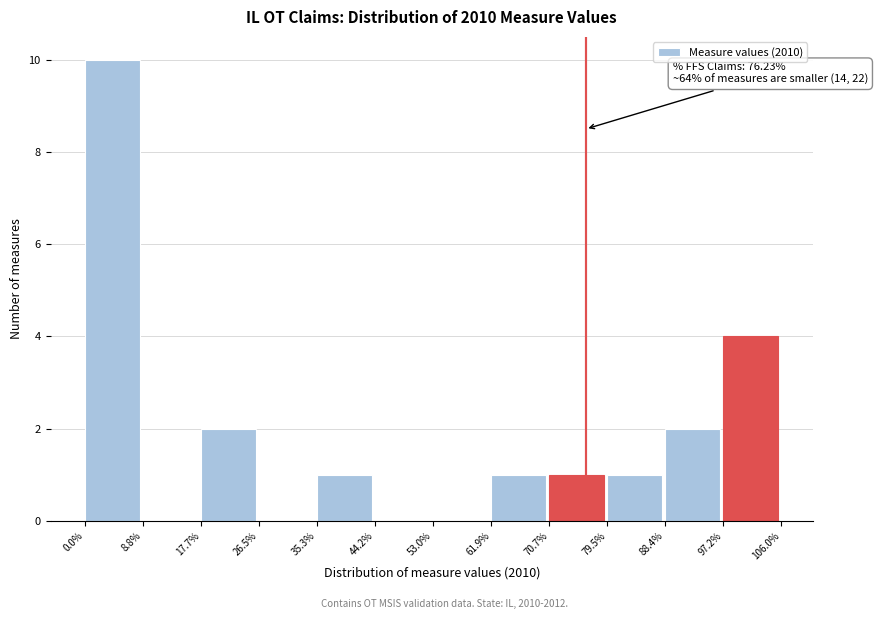

Which range on the x-axis has the tallest bar?

0.0% to 8.8%